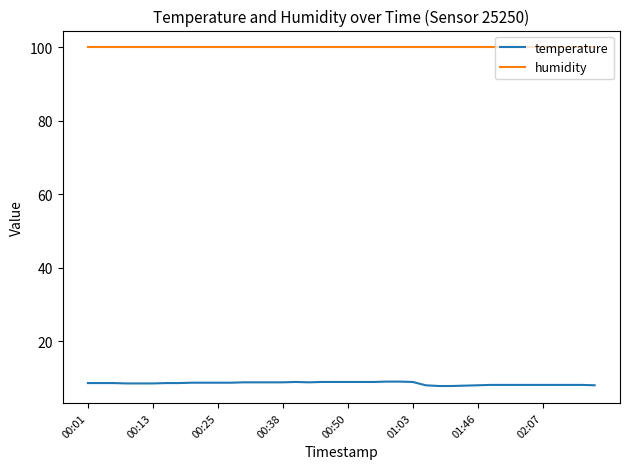

Is this an area chart (filled region under the line)?

No